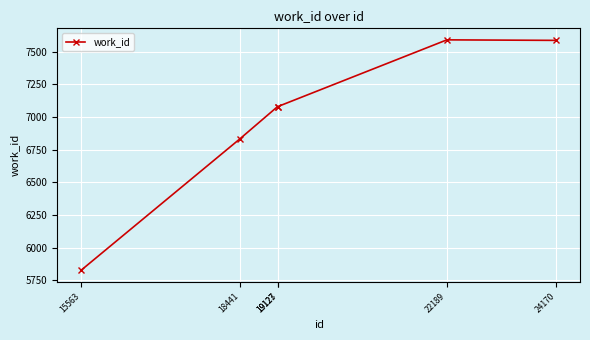

How many lines are shown in the chart?

1